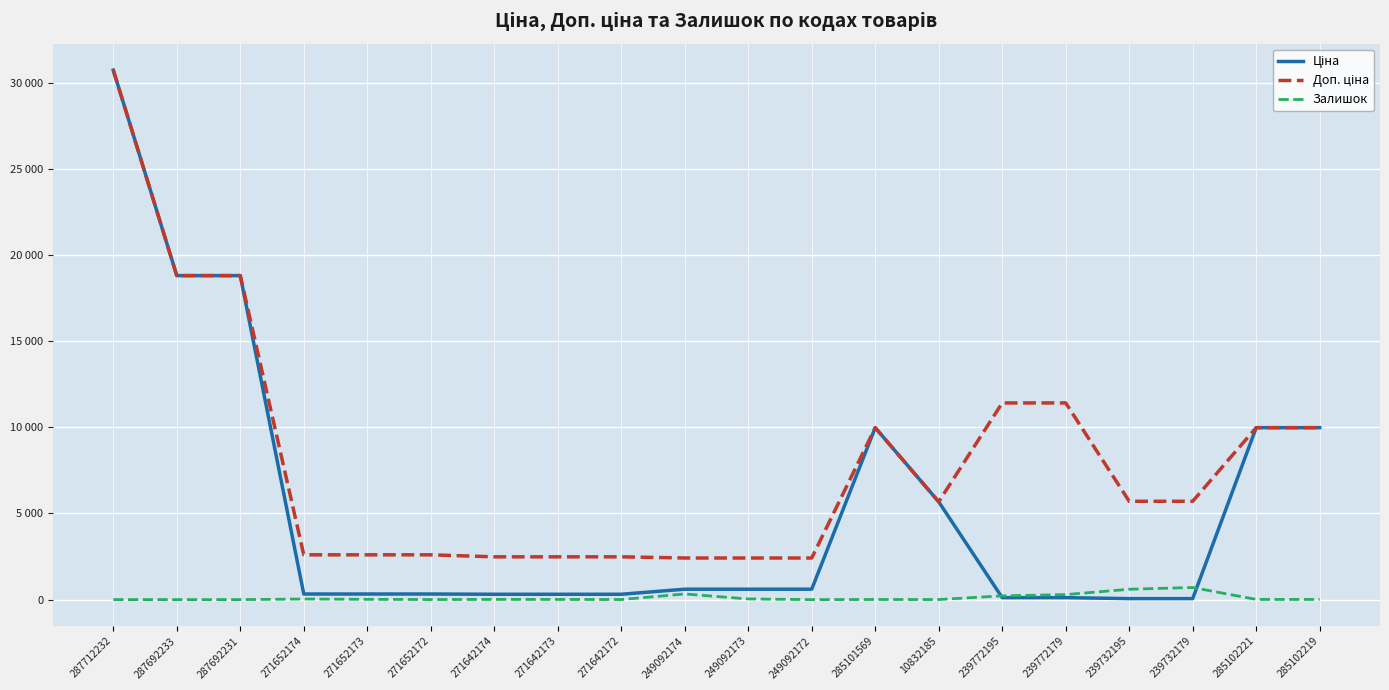

Reading left to right, extract all data points from this chart.

Ціна: 30717.1	18796.8	18796.8	324.8	324.8	324.8	310.3	310.3	310.3	603.7	603.7	603.7	9975.0	5673.8	114.1	114.1	57.0	57.0	9975.0	9975.0
Доп. ціна: 30717.1	18796.8	18796.8	2598.3	2598.3	2598.3	2482.4	2482.4	2482.4	2414.8	2414.8	2414.8	9975.0	5673.8	11410.0	11410.0	5705.0	5705.0	9975.0	9975.0
Залишок: 0.0	0.0	0.0	34.0	15.0	4.0	11.0	10.0	4.0	328.0	38.0	0.0	7.0	4.0	218.0	290.0	601.0	702.0	11.0	9.0